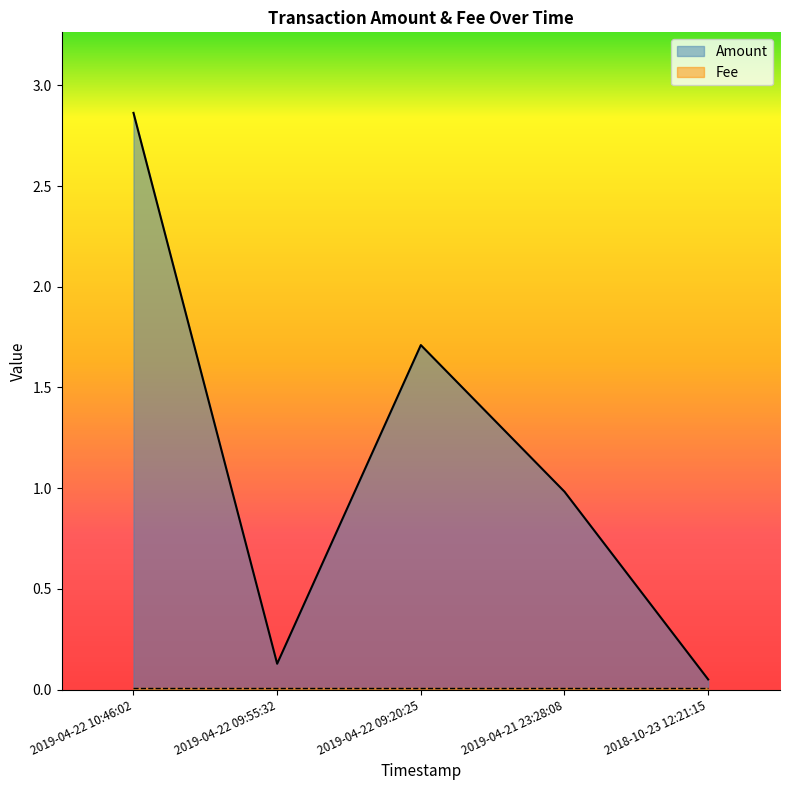

List the labels in order of value, smallest first.

2018-10-23 12:21:15, 2019-04-22 09:55:32, 2019-04-21 23:28:08, 2019-04-22 09:20:25, 2019-04-22 10:46:02